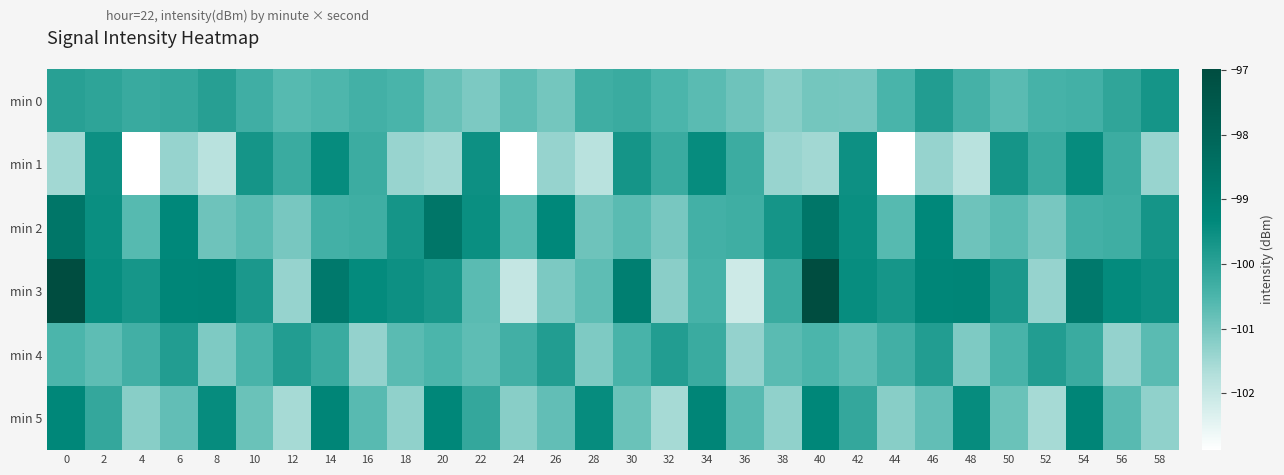

Reading left to right, transcribe all the data shown in this chart.

min 0: 0=-100.0	2=-100.0	4=-100.2	6=-100.2	8=-99.9	10=-100.3	12=-100.6	14=-100.5	16=-100.4	18=-100.5	20=-100.8	22=-101.1	24=-100.7	26=-101.0	28=-100.3	30=-100.2	32=-100.5	34=-100.7	36=-100.9	38=-101.2	40=-101.0	42=-101.0	44=-100.5	46=-99.9	48=-100.4	50=-100.7	52=-100.4	54=-100.4	56=-100.1	58=-99.7
min 1: 0=-101.5	2=-99.5	4=-102.9	6=-101.4	8=-101.8	10=-99.7	12=-100.2	14=-99.4	16=-100.3	18=-101.4	20=-101.5	22=-99.5	24=-102.9	26=-101.4	28=-101.8	30=-99.7	32=-100.2	34=-99.4	36=-100.3	38=-101.4	40=-101.5	42=-99.5	44=-102.9	46=-101.4	48=-101.8	50=-99.7	52=-100.2	54=-99.4	56=-100.3	58=-101.4
min 2: 0=-98.7	2=-99.5	4=-100.6	6=-99.3	8=-100.9	10=-100.7	12=-101.0	14=-100.4	16=-100.3	18=-99.7	20=-98.7	22=-99.5	24=-100.6	26=-99.3	28=-100.9	30=-100.7	32=-101.0	34=-100.4	36=-100.3	38=-99.7	40=-98.7	42=-99.5	44=-100.6	46=-99.3	48=-100.9	50=-100.7	52=-101.0	54=-100.4	56=-100.3	58=-99.7
min 3: 0=-97.0	2=-99.5	4=-99.7	6=-99.2	8=-99.2	10=-99.8	12=-101.4	14=-98.8	16=-99.4	18=-99.5	20=-99.7	22=-100.7	24=-102.0	26=-101.1	28=-100.7	30=-99.0	32=-101.2	34=-100.4	36=-102.1	38=-100.2	40=-97.0	42=-99.5	44=-99.7	46=-99.2	48=-99.2	50=-99.8	52=-101.4	54=-98.8	56=-99.4	58=-99.5
min 4: 0=-100.5	2=-100.7	4=-100.3	6=-99.9	8=-101.1	10=-100.5	12=-99.9	14=-100.2	16=-101.3	18=-100.7	20=-100.5	22=-100.7	24=-100.3	26=-99.9	28=-101.1	30=-100.5	32=-99.9	34=-100.2	36=-101.3	38=-100.7	40=-100.5	42=-100.7	44=-100.3	46=-99.9	48=-101.1	50=-100.5	52=-99.9	54=-100.2	56=-101.3	58=-100.7
min 5: 0=-99.3	2=-100.2	4=-101.2	6=-100.8	8=-99.4	10=-100.9	12=-101.5	14=-99.2	16=-100.7	18=-101.3	20=-99.3	22=-100.2	24=-101.2	26=-100.8	28=-99.4	30=-100.9	32=-101.5	34=-99.2	36=-100.7	38=-101.3	40=-99.3	42=-100.2	44=-101.2	46=-100.8	48=-99.4	50=-100.9	52=-101.5	54=-99.2	56=-100.7	58=-101.3